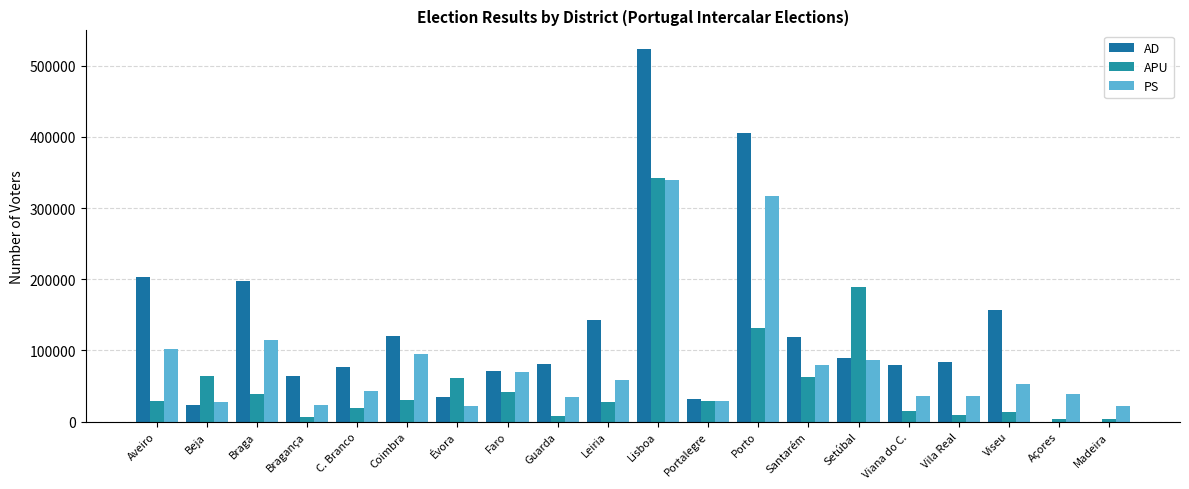

Count the number of categories in the chart.

20